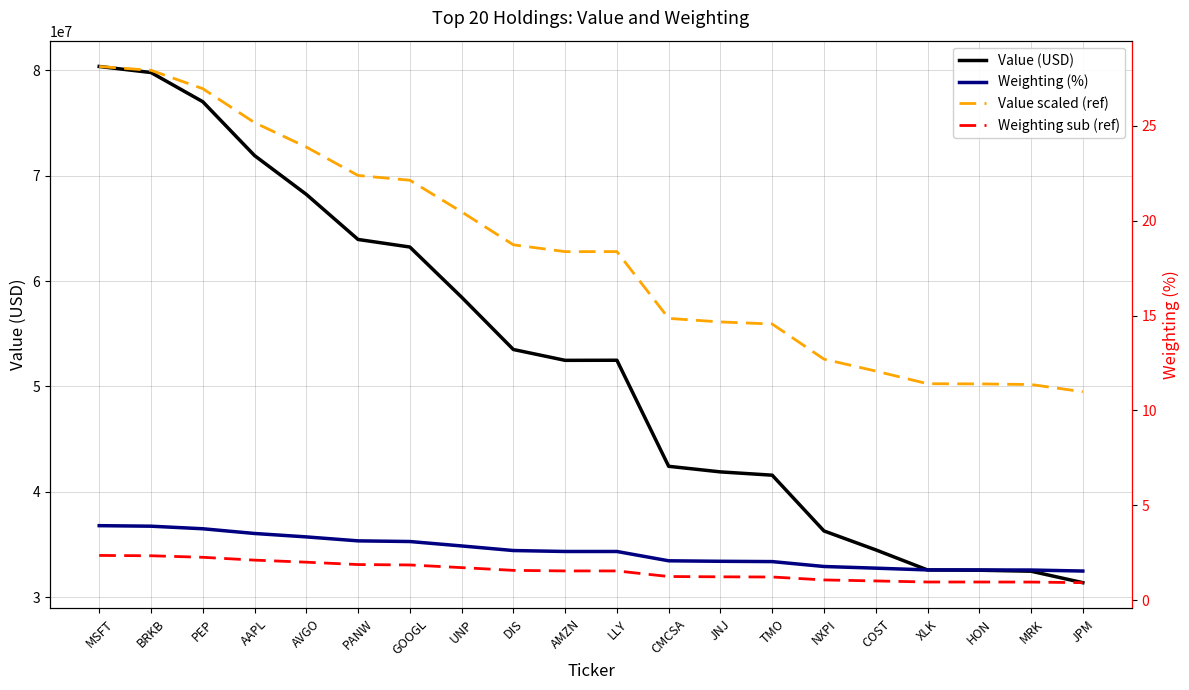

Which series has the largest total across all categories?

Value (USD)